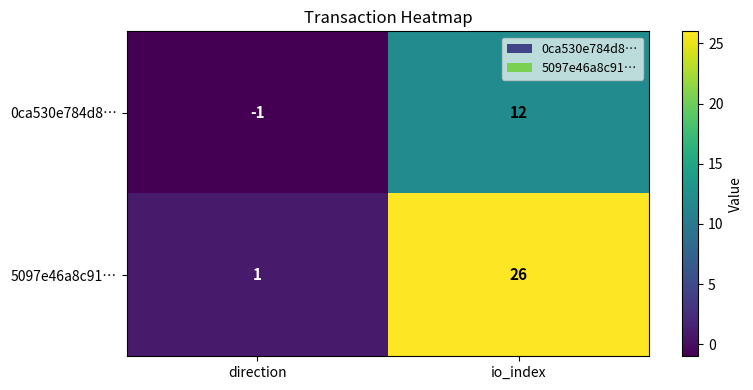

What is the sum of all 5097e46a8c91… values?

27